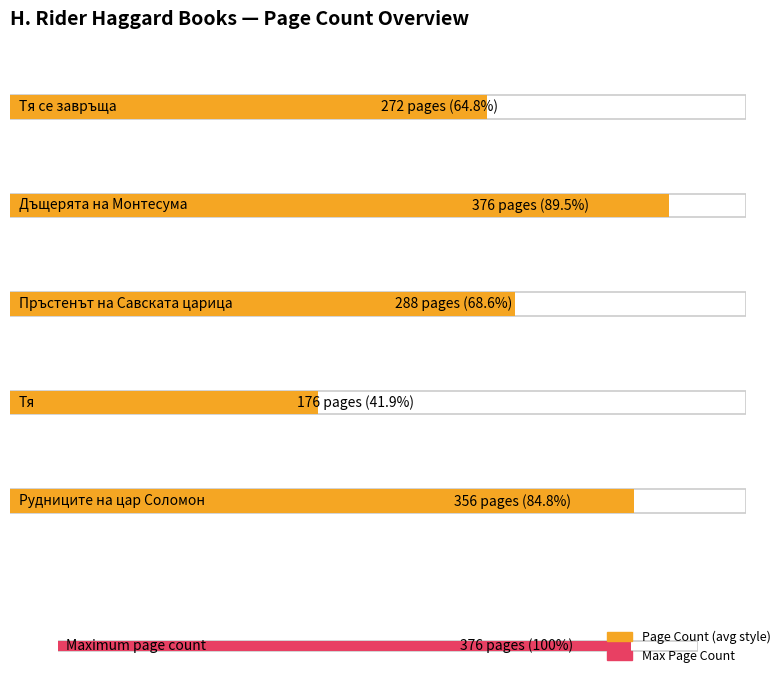

True or false: the data shows 356 at Рудниците на цар Соломон.

True